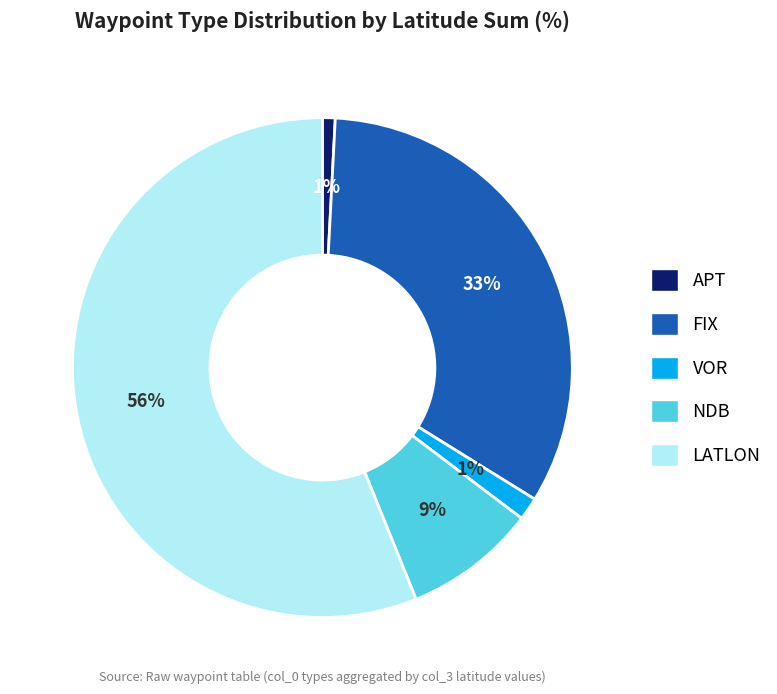

What is the majority slice?

LATLON